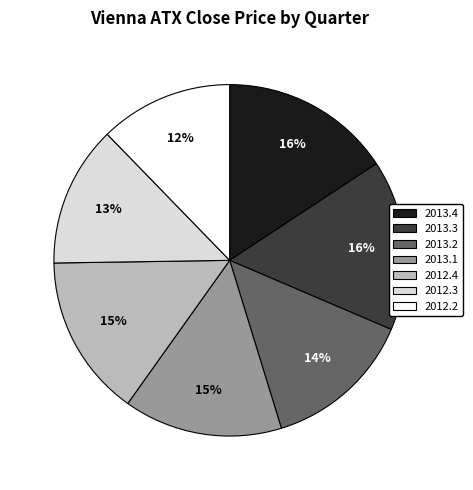

Between 2013.1 and 2013.3, which is larger?

2013.3